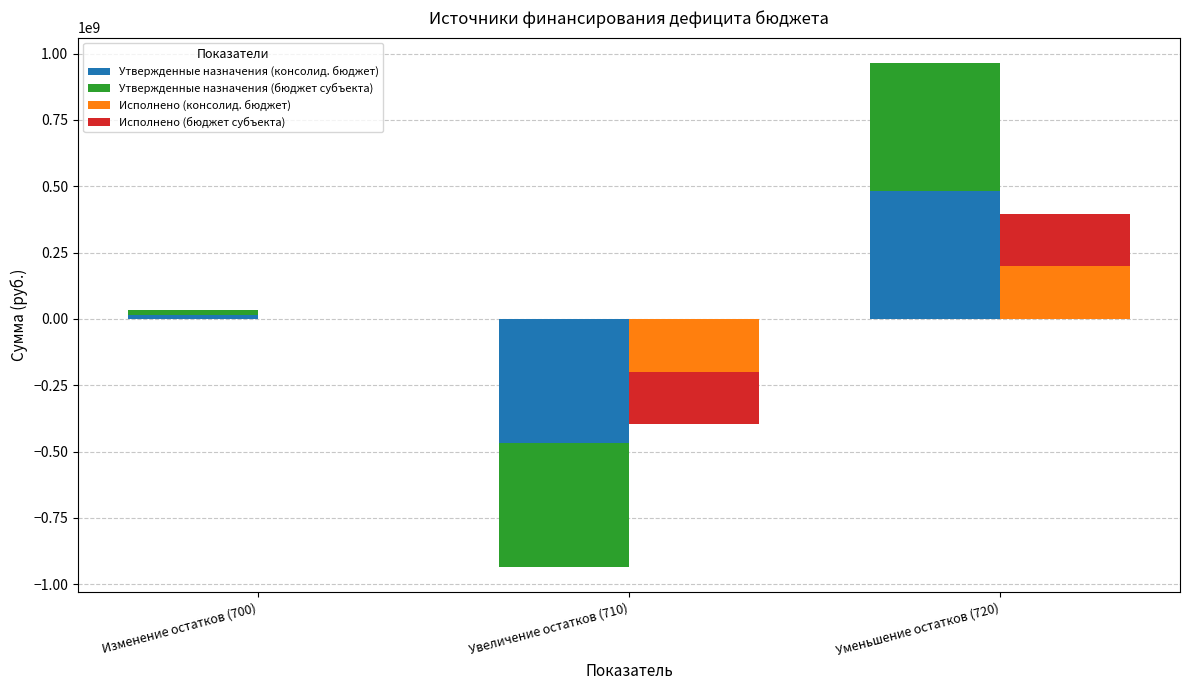

What is the difference between the highest and lowest values at Уменьшение остатков (720)?

284306557.0